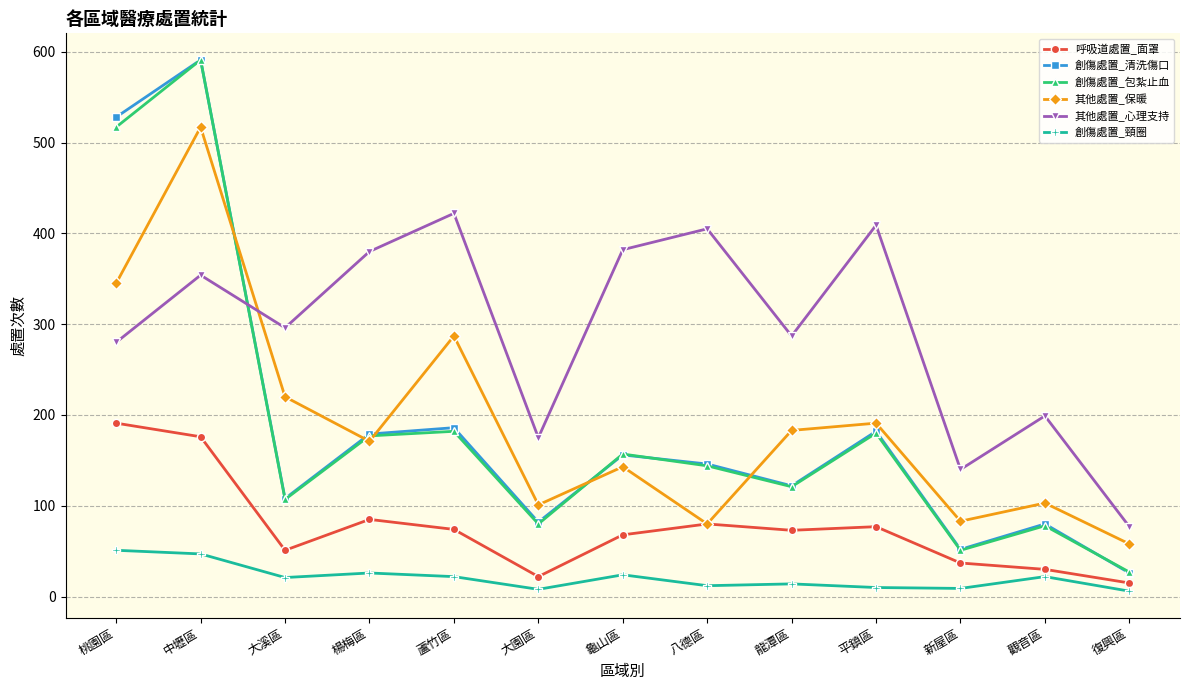

True or false: 創傷處置_頸圈 and 其他處置_心理支持 cross at least once.

False